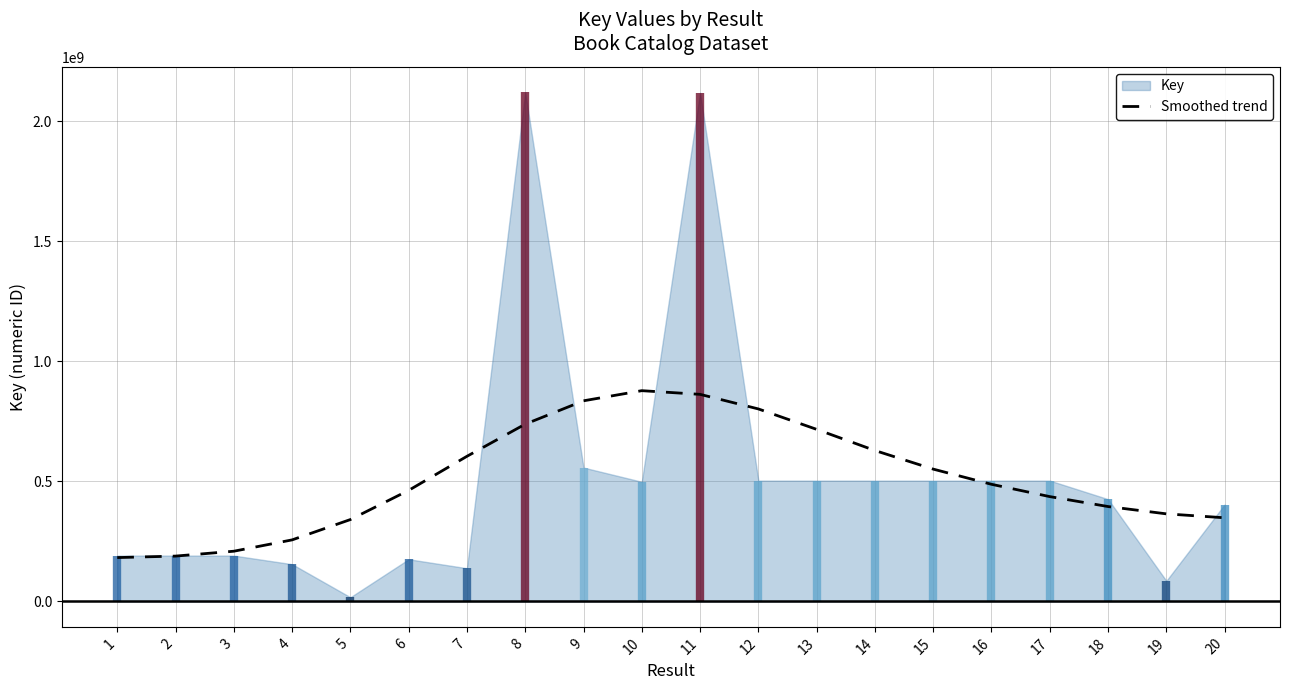

Does the chart have visible grid lines?

Yes